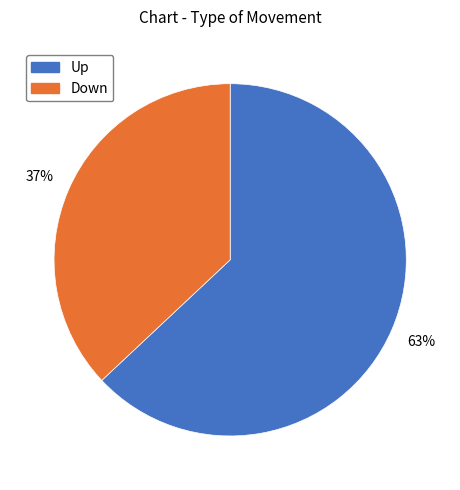

Is it true that Up is 63% of the pie?

True